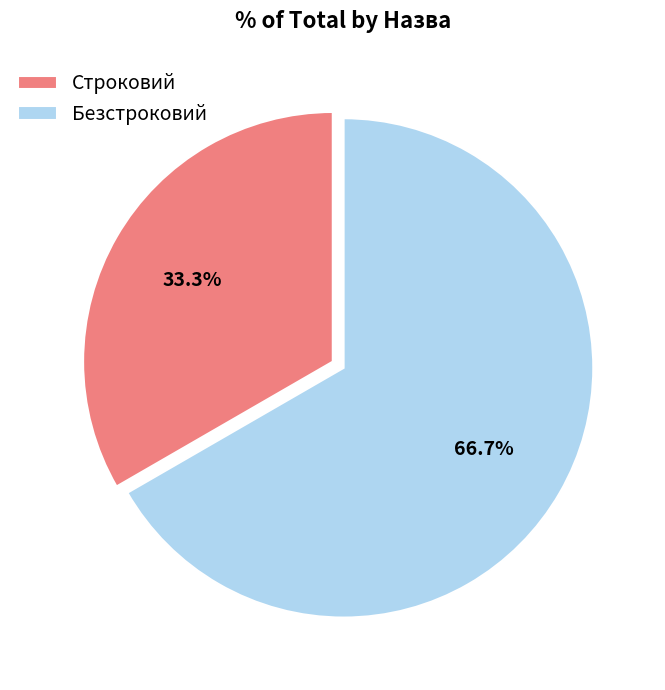

Which category accounts for the majority?

Безстроковий